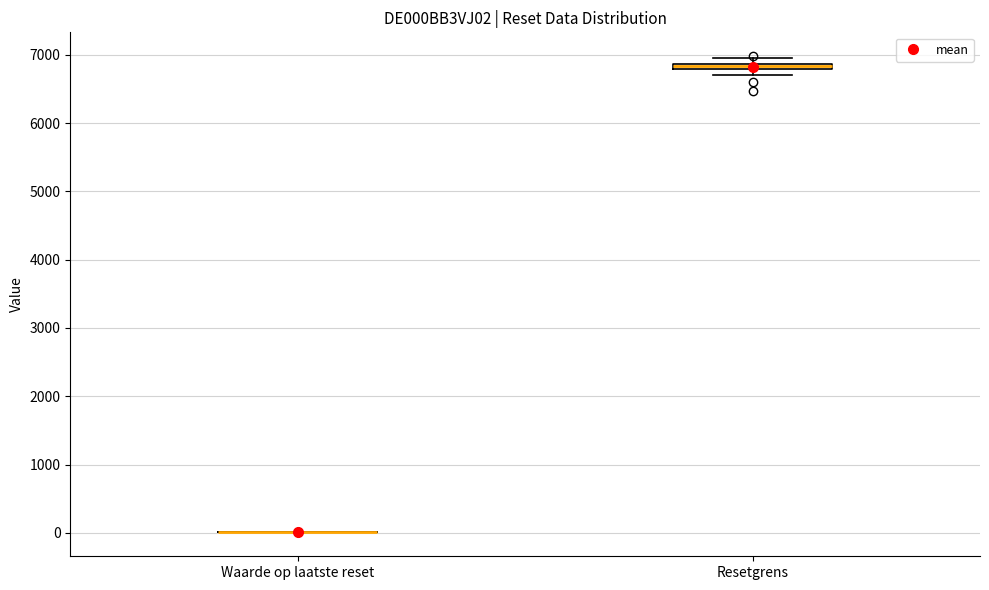

Where is the upper edge of the box for Resetgrens on the y-axis? The values are not printed on the chart, so give them approximately, as read against the axis.

6900